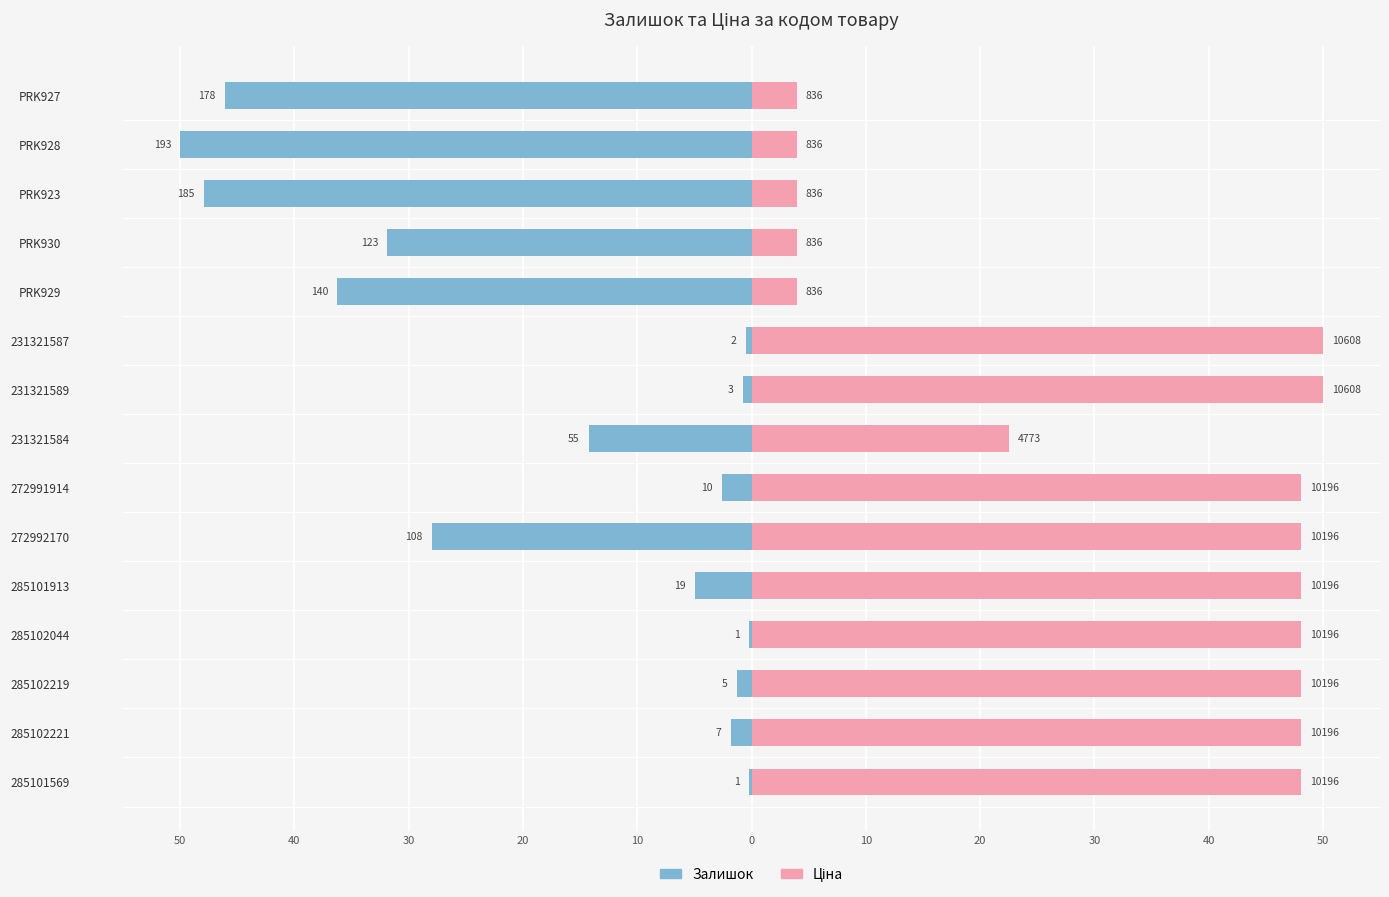

What is the average value of the Залишок series?

-17.8